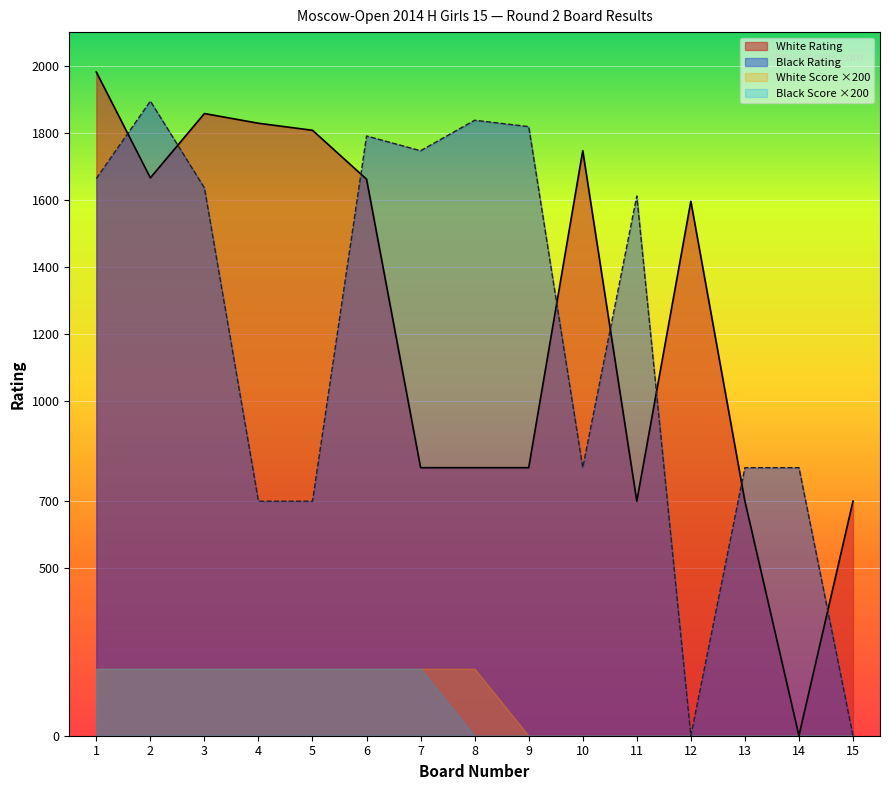

Between 11 and 14, which series saw the biggest shift?

Black Rating